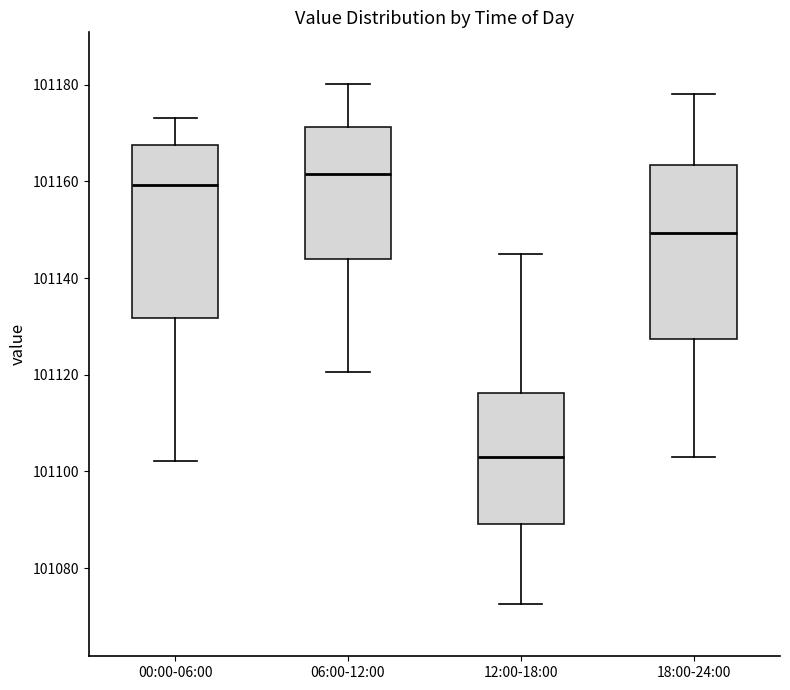

Reading left to right, transcribe this box plot: for each box, give where its median line is, the range the box spans, and where its two whiskers end, as read against the y-axis. The values are not printed on the chart, so give them approximately, as read against the axis.

00:00-06:00: median 101160, box 101132 to 101168, whiskers 101102 to 101174
06:00-12:00: median 101162, box 101144 to 101172, whiskers 101120 to 101180
12:00-18:00: median 101102, box 101090 to 101116, whiskers 101072 to 101146
18:00-24:00: median 101150, box 101128 to 101164, whiskers 101104 to 101178